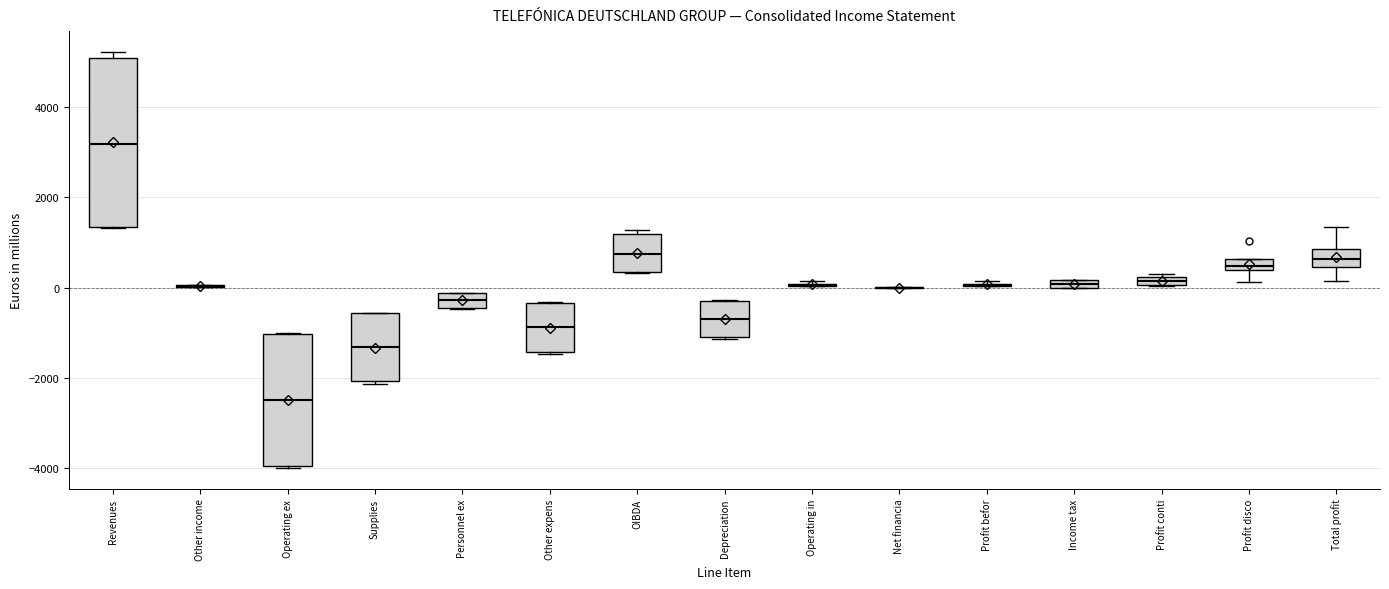

Where is the upper edge of the box for Profit conti on the y-axis? The values are not printed on the chart, so give them approximately, as read against the axis.

200